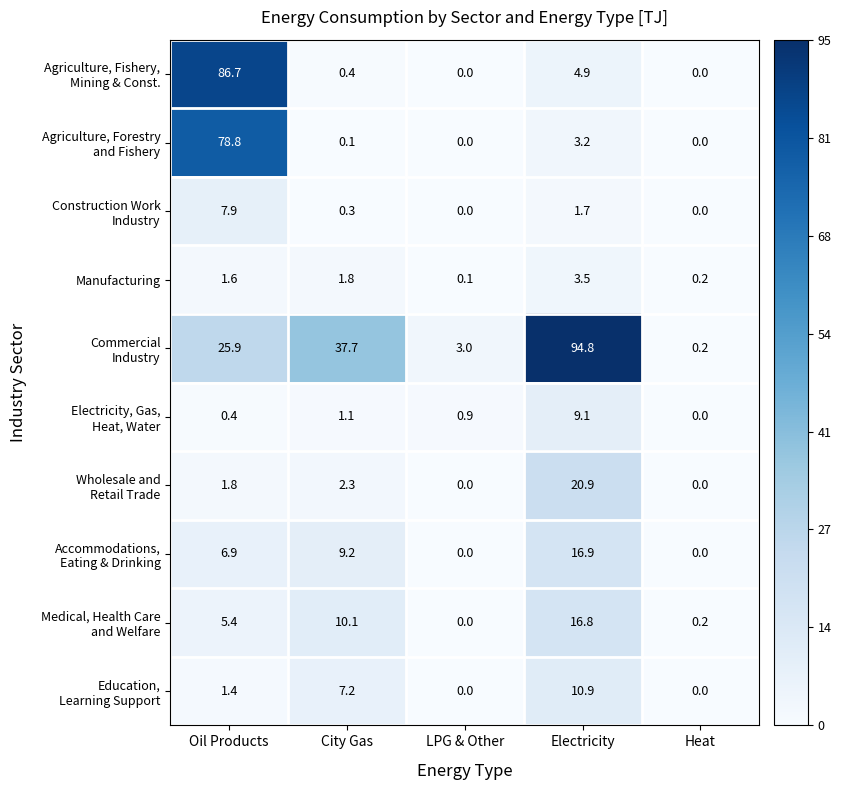

What is the spread (max minus min) of values at LPG & Other?

3.0